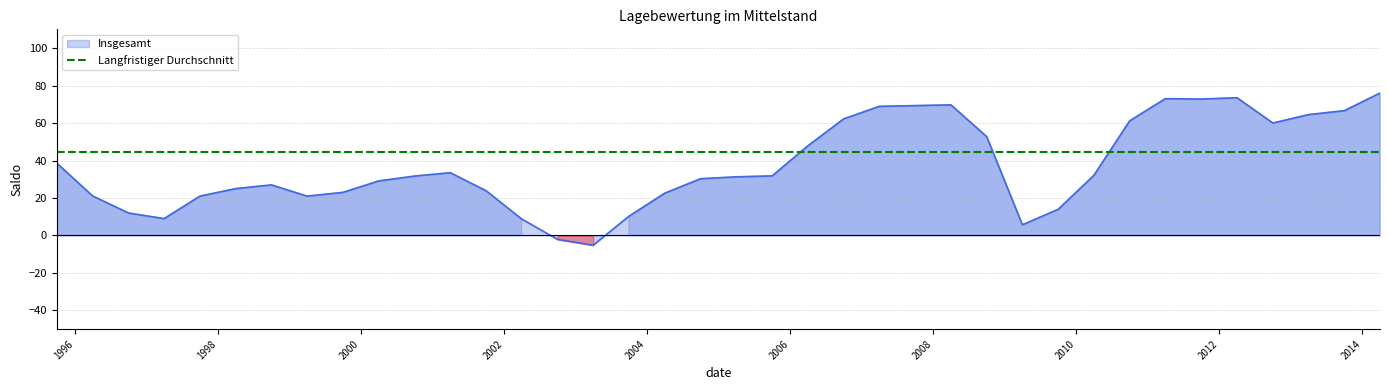

What is the label of the 20th point from the left?

2005-04-01